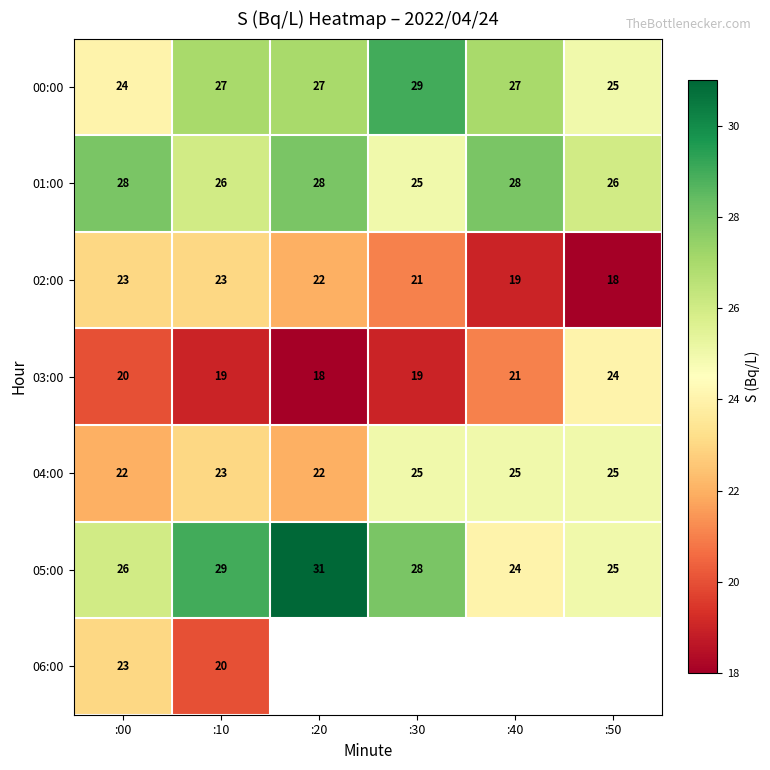

The value of 00:00 at :50 is 8.8. True or false?

False